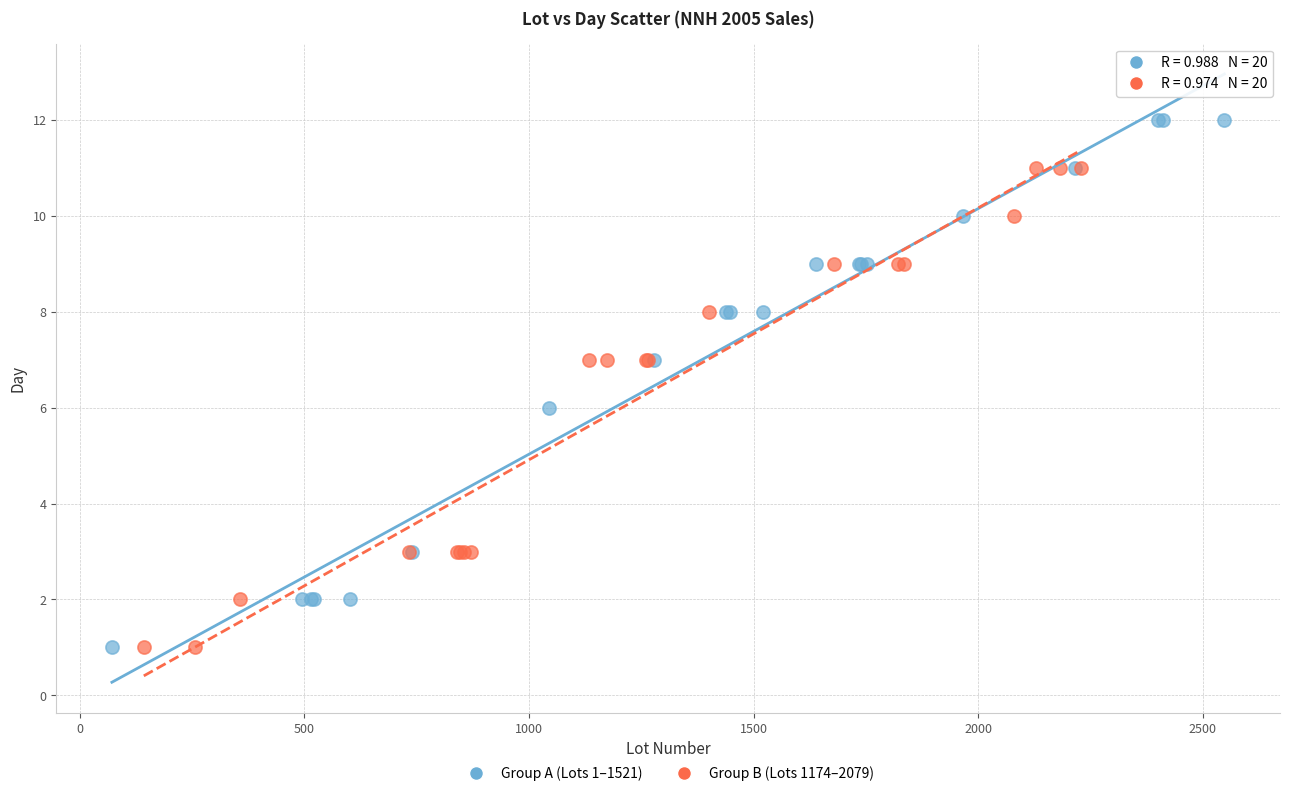

What are all the series names shown in the legend?

Group A (Lots 1–1521), Group B (Lots 1174–2079)